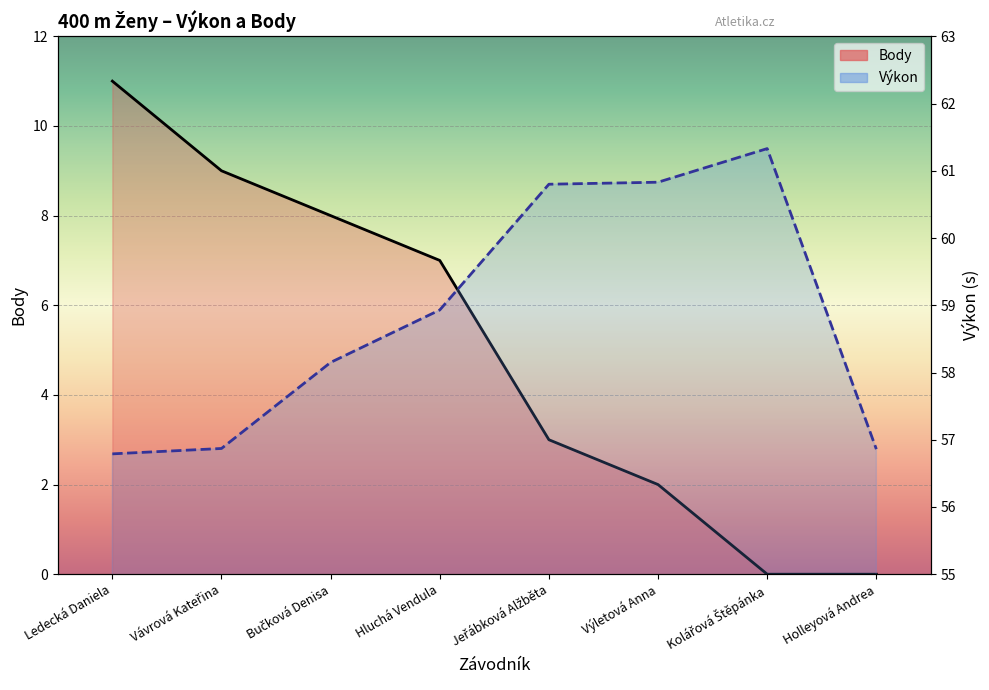

Which series changed the most between Bučková Denisa and Kolářová Štěpánka?

Body